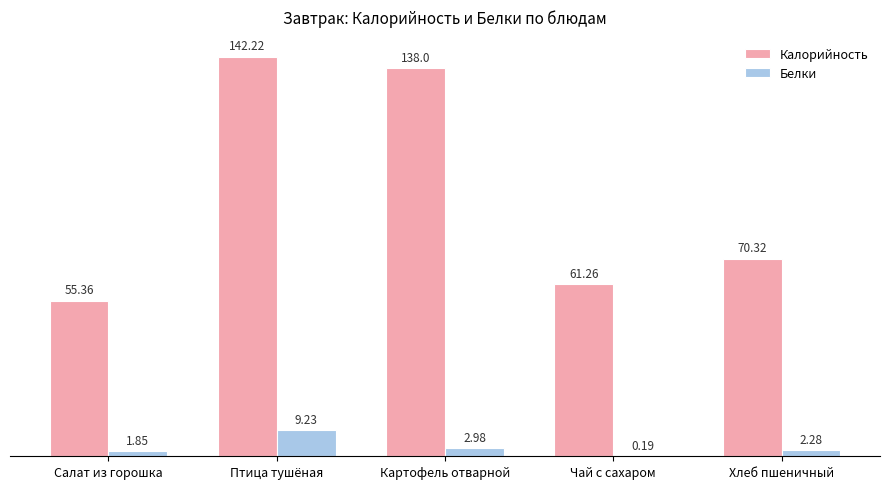

Are the bars grouped side by side (vs. stacked)?

Yes